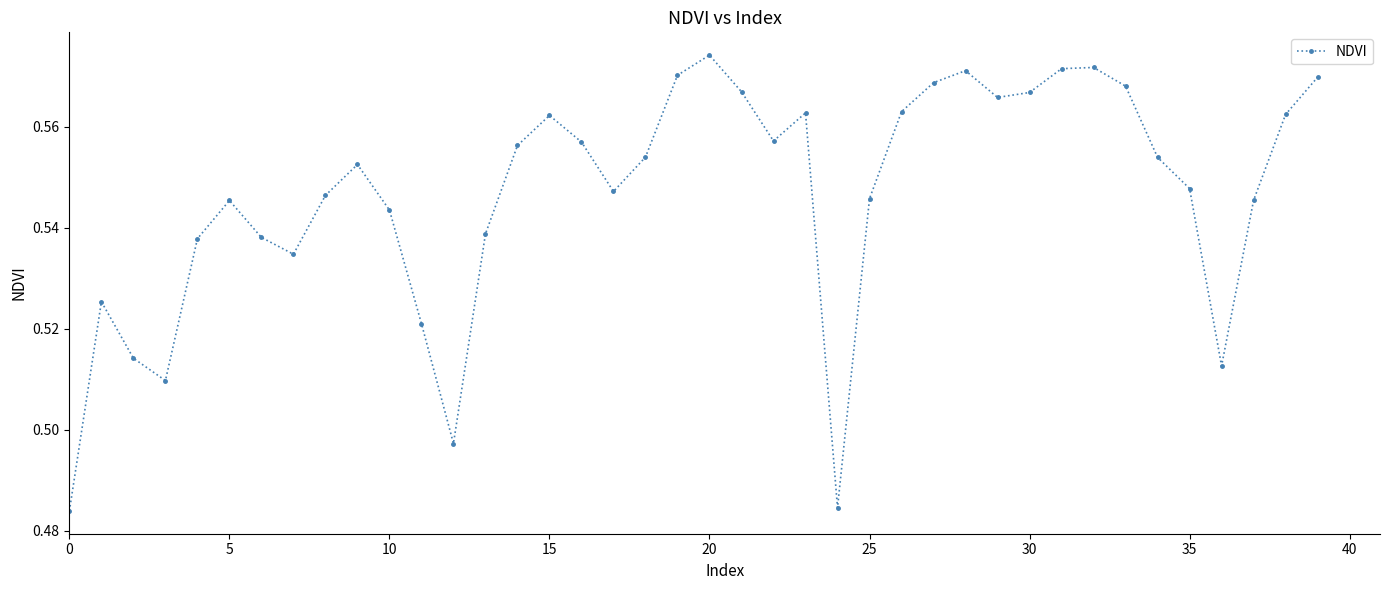

How many values are between 0 and 1?

40